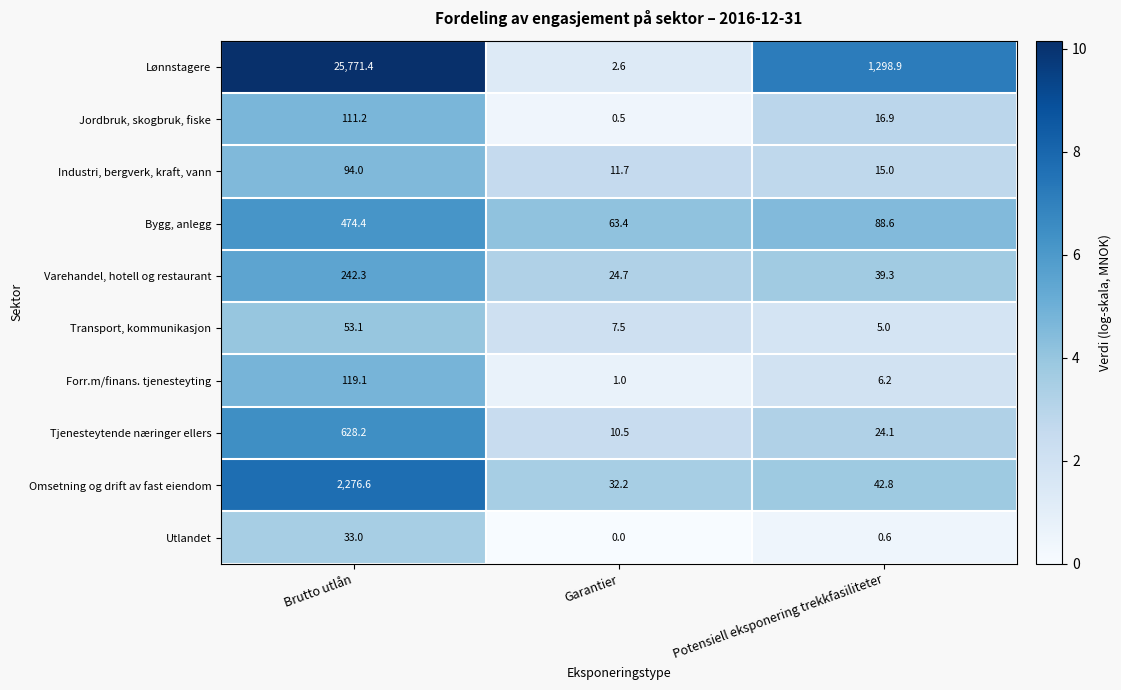

Reading left to right, what are all the values shown in this chart?

Lønnstagere: 25771.4	2.6	1298.9
Jordbruk, skogbruk, fiske: 111.2	0.5	16.9
Industri, bergverk, kraft, vann: 94.0	11.7	15.0
Bygg, anlegg: 474.4	63.4	88.6
Varehandel, hotell og restaurant: 242.3	24.7	39.3
Transport, kommunikasjon: 53.1	7.5	5.0
Forr.m/finans. tjenesteyting: 119.1	1.0	6.2
Tjenesteytende næringer ellers: 628.2	10.5	24.1
Omsetning og drift av fast eiendom: 2276.6	32.2	42.8
Utlandet: 33.0	0.0	0.6